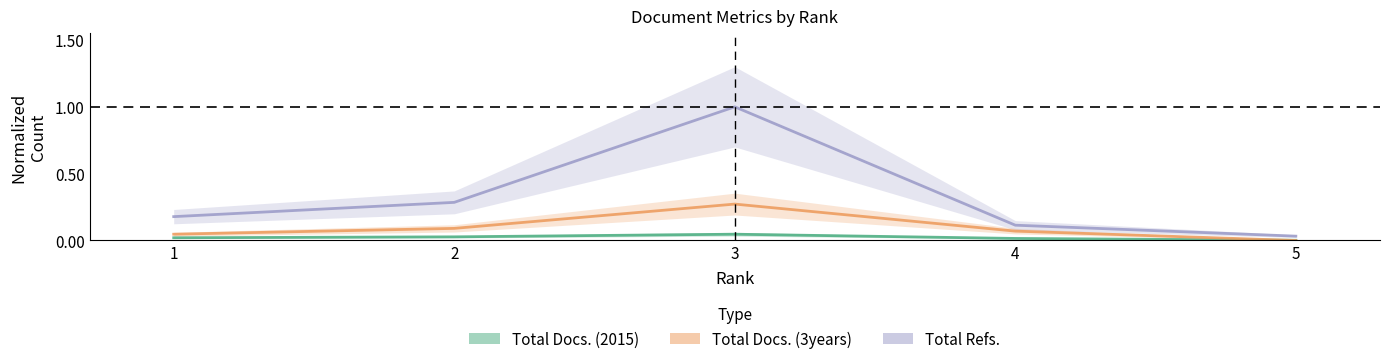

What are all the series names shown in the legend?

Total Docs. (2015), Total Docs. (3years), Total Refs.